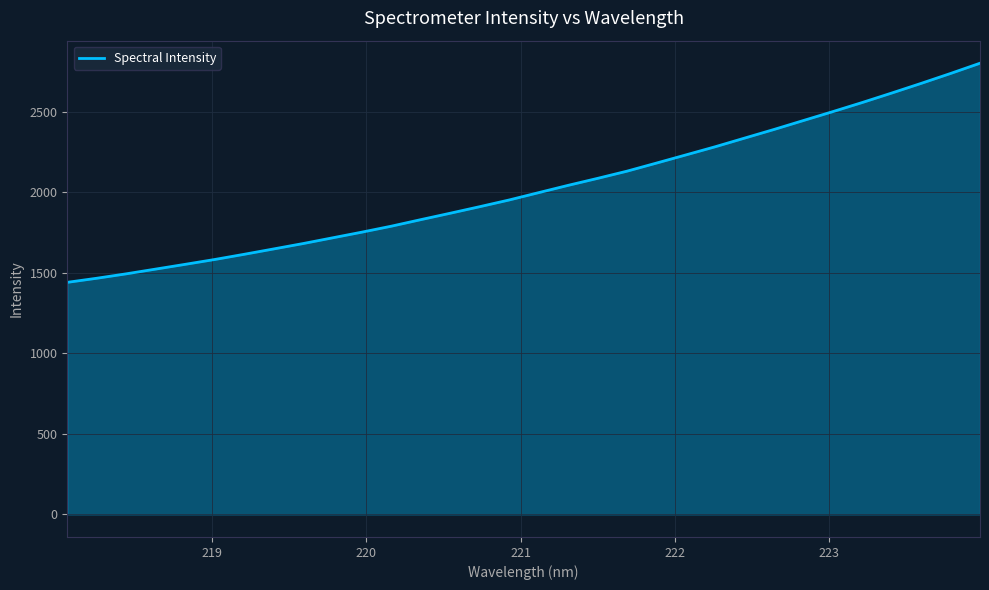

What is the difference between the maximum and minimum values?

1360.3